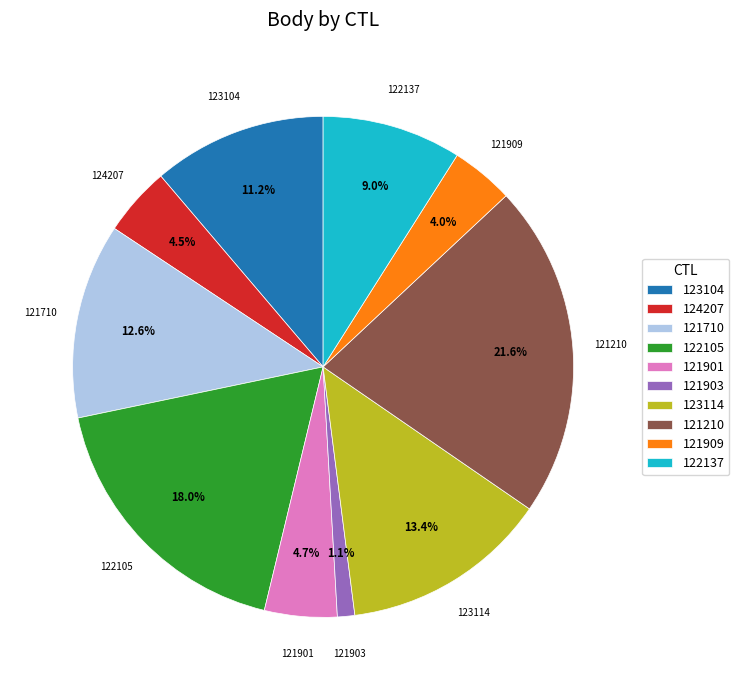

How many slices are in this pie chart?

10